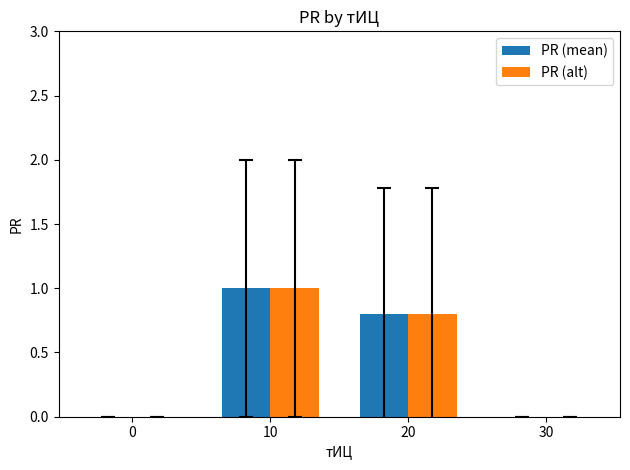

Reading left to right, list all the values displayed in this chart.

PR (mean): 0=0.0	10=1.0	20=0.8	30=0.0
PR (alt): 0=0.0	10=1.0	20=0.8	30=0.0